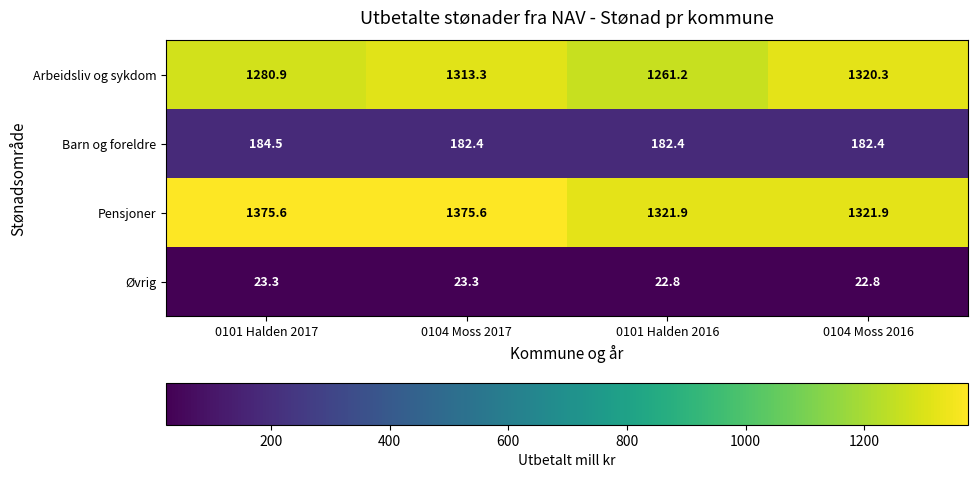

At how many categories does at least one series exceed 817?

4